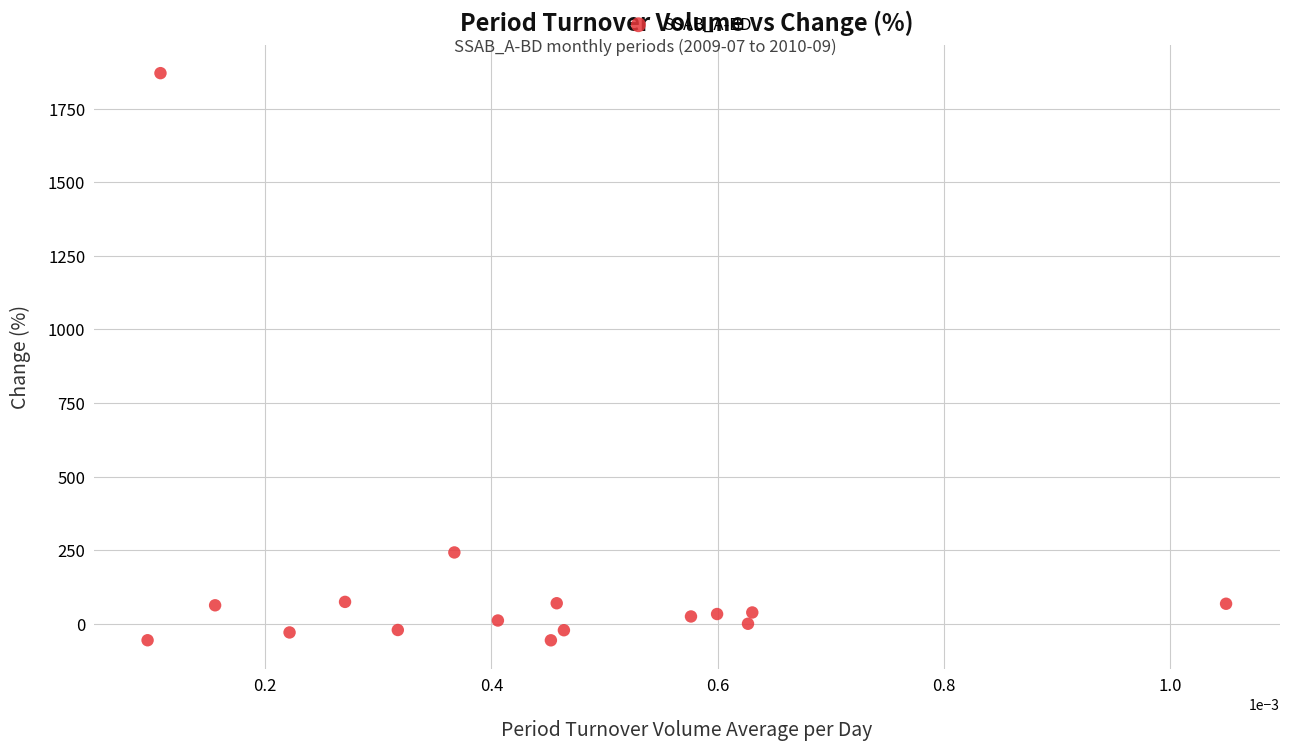

What Y value in the scatter plot is closest to 907?

241.9